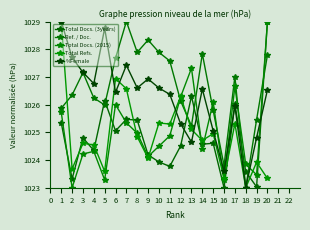

What is the total value across all series at 16?

5117.0